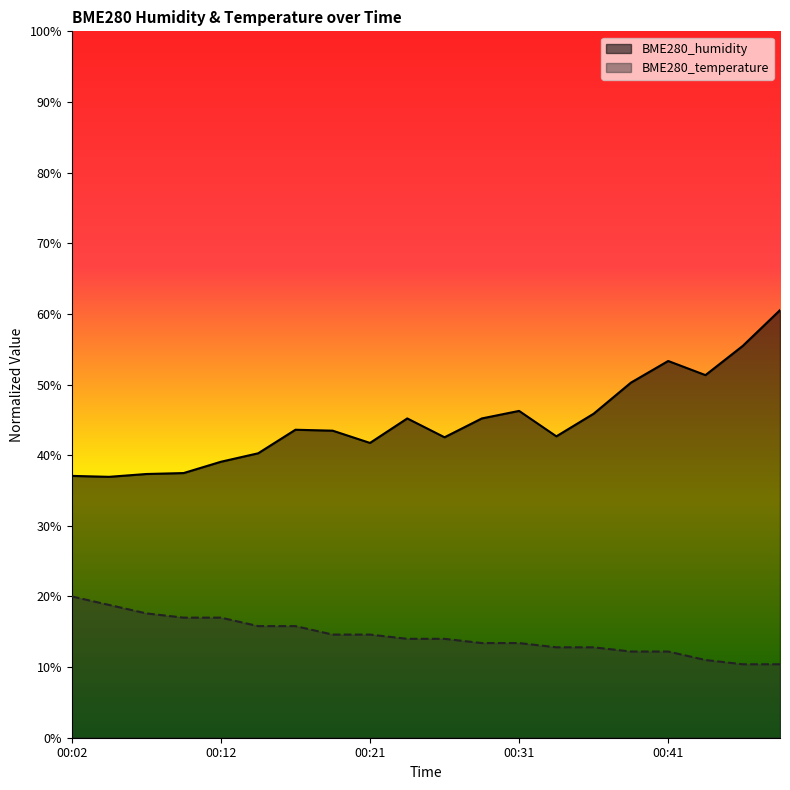

Reading left to right, what are all the values shown in this chart?

BME280_humidity: 37.1	36.9	37.3	37.5	39.1	40.3	43.6	43.5	41.7	45.2	42.5	45.2	46.3	42.7	45.9	50.3	53.3	51.3	55.5	60.5
BME280_temperature: 20.0	18.8	17.6	17.0	17.0	15.8	15.8	14.6	14.6	14.0	14.0	13.4	13.4	12.8	12.8	12.2	12.2	11.0	10.4	10.4